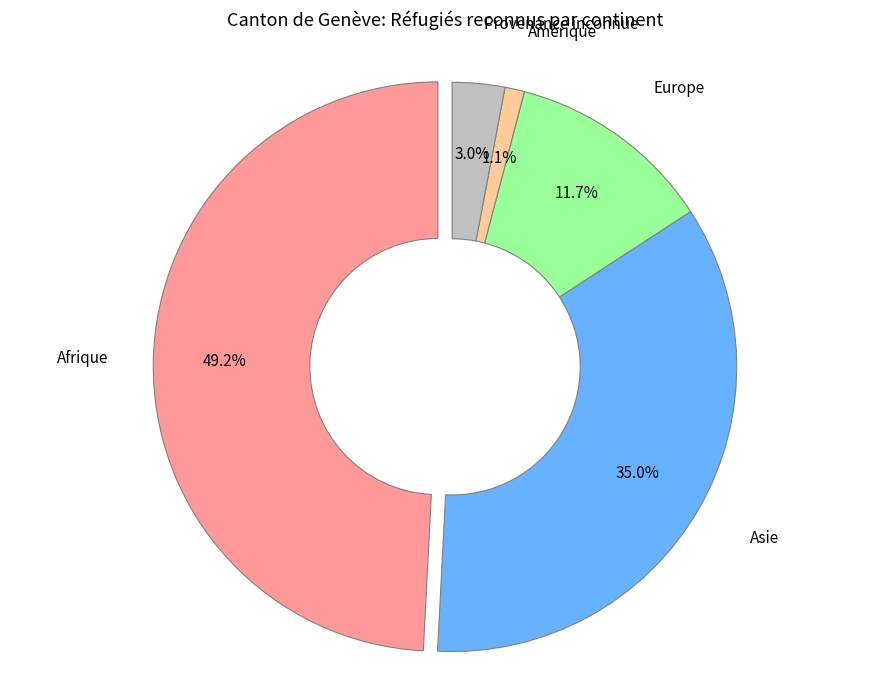

Is it true that Europe is 20% of the pie?

False